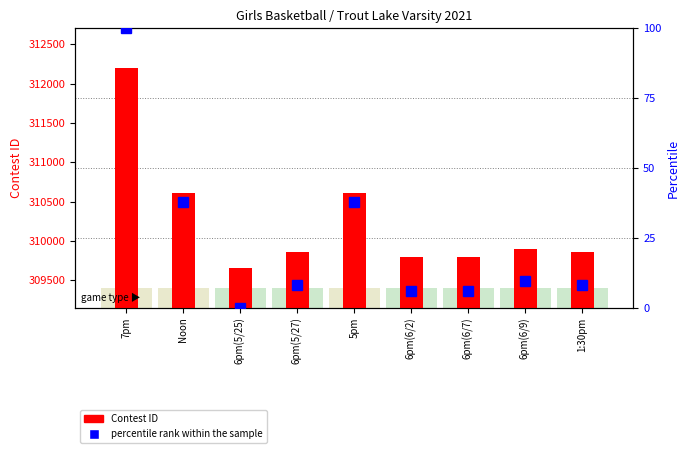

Rank the series by their maximum value, from lowest to highest.

percentile rank within the sample, Contest ID